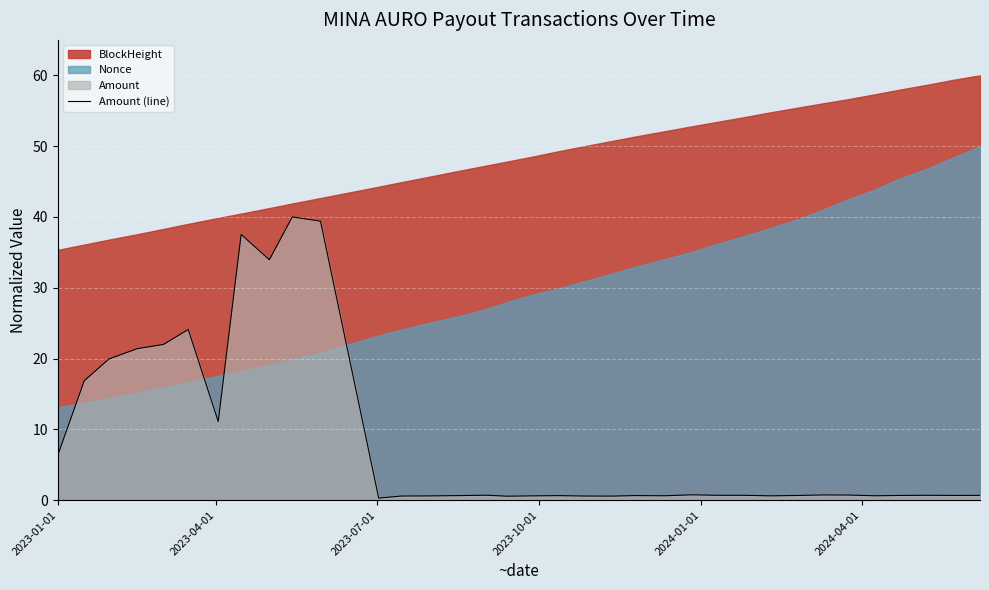

True or false: the data shows 6.3 at 2023-01-01.

True